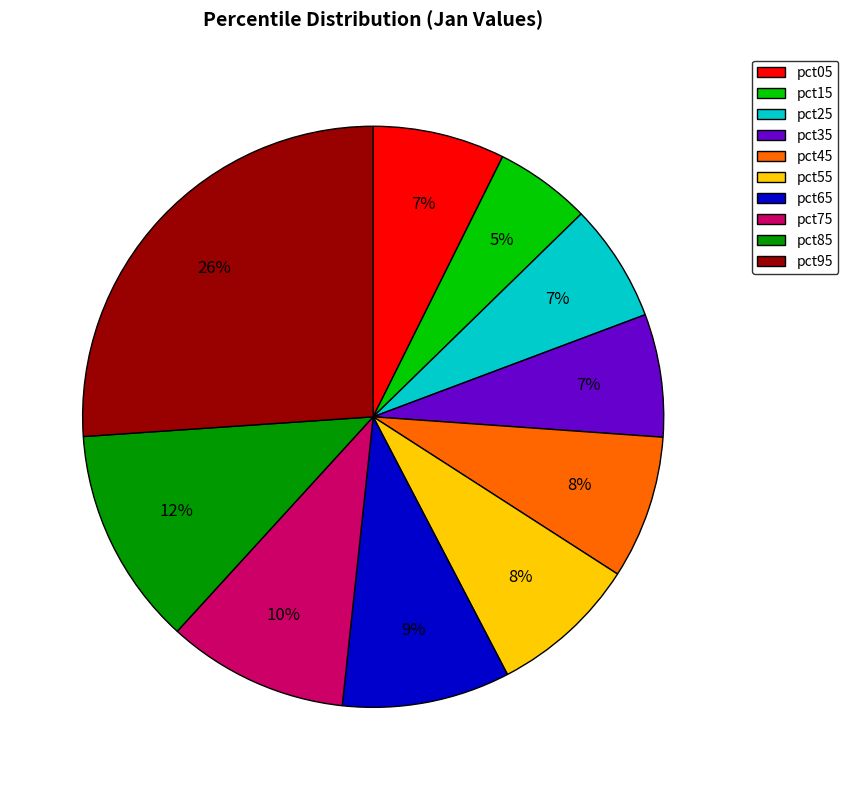

Which slice is the smallest?

pct15